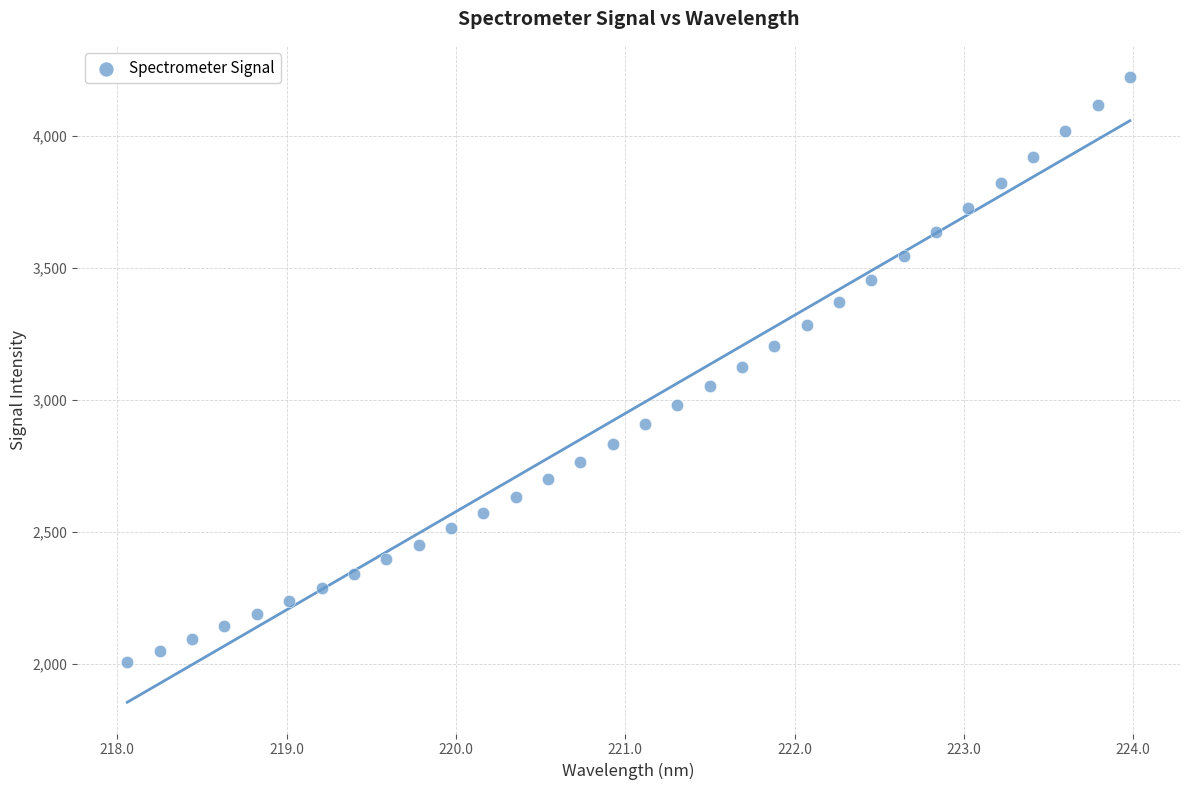

What is the range of X values (max minus min)?

5.9